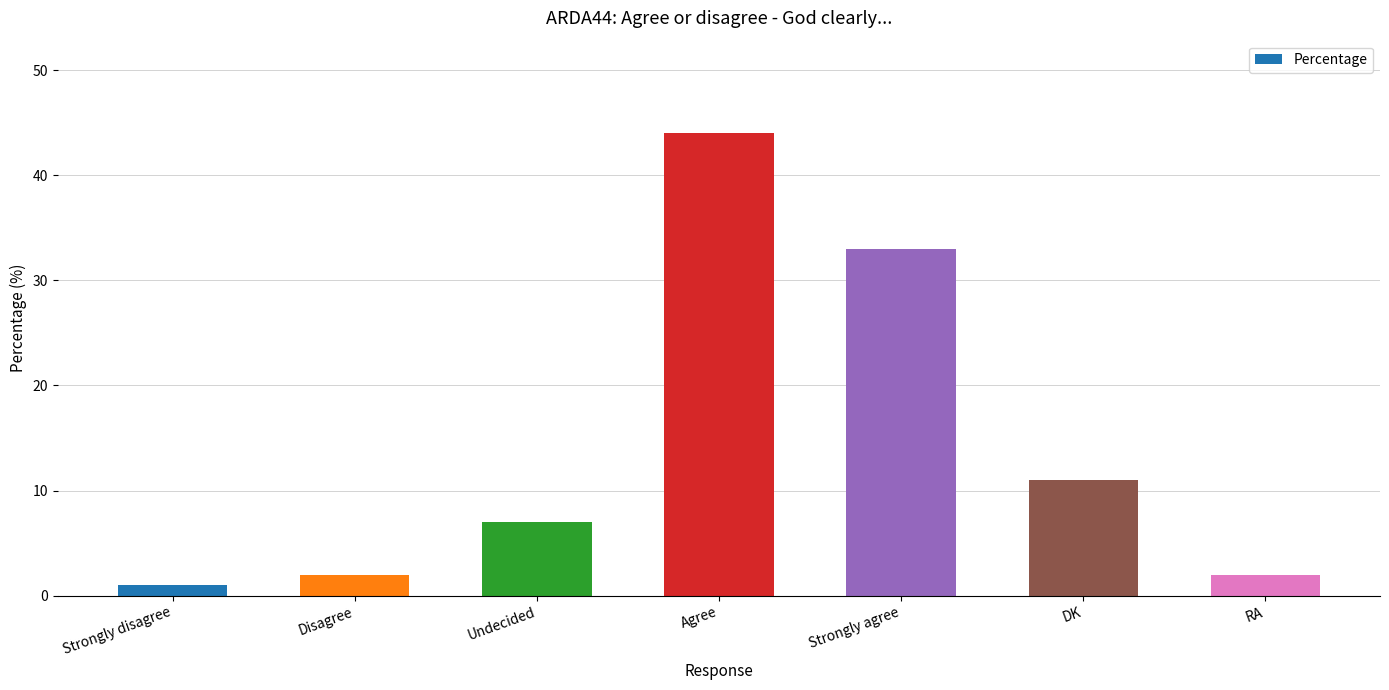

Are the bars horizontal?

No